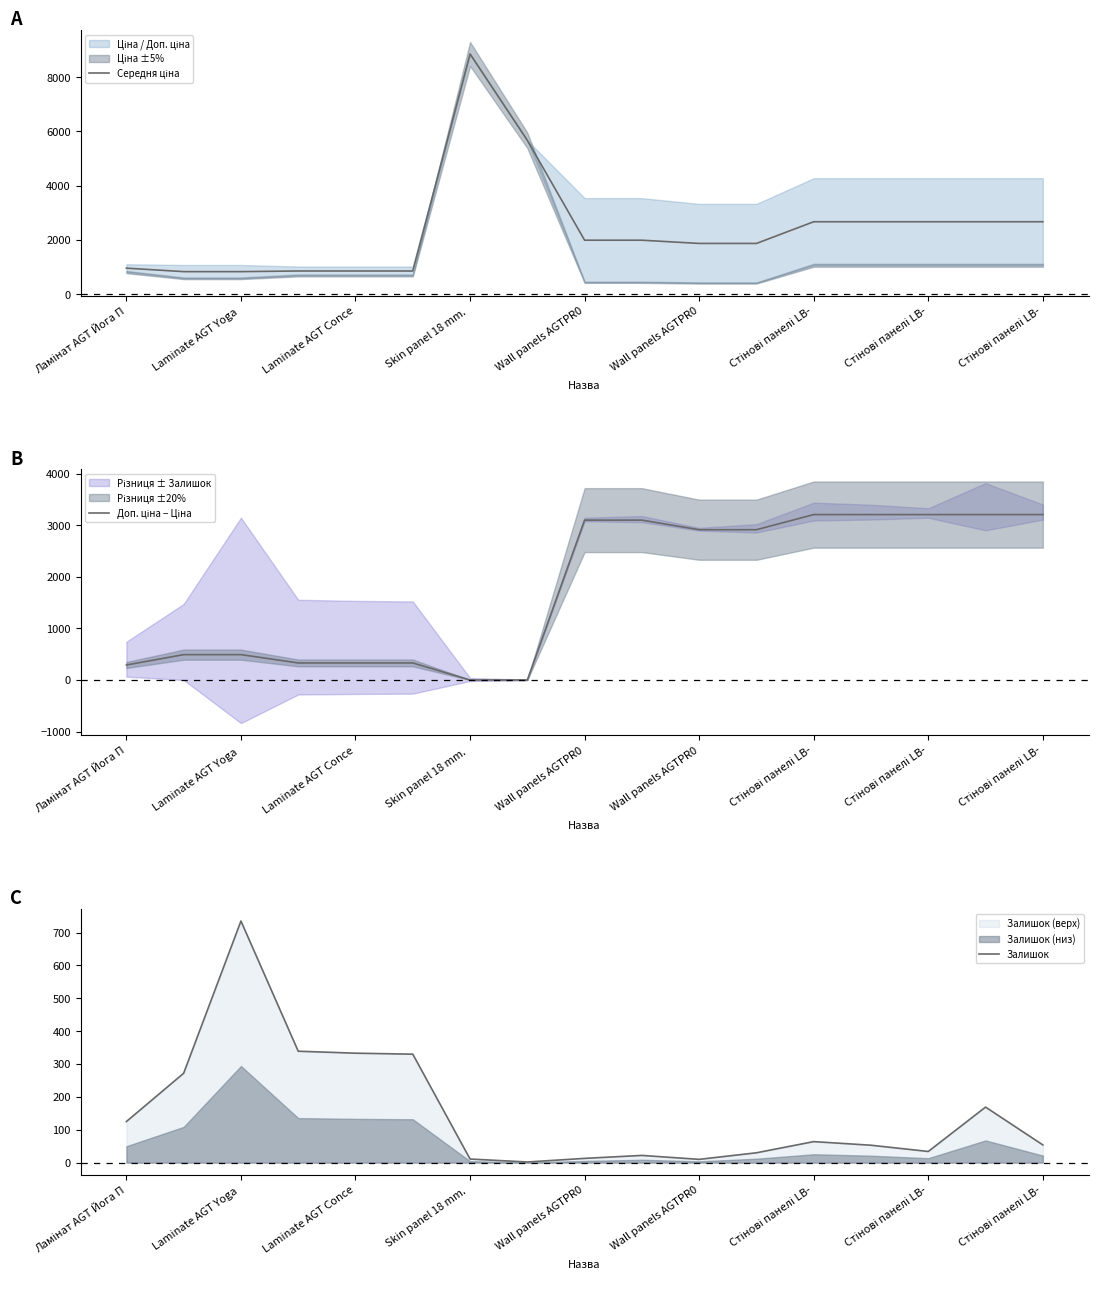

True or false: Залишок has a value of 22.0 at 9.

True